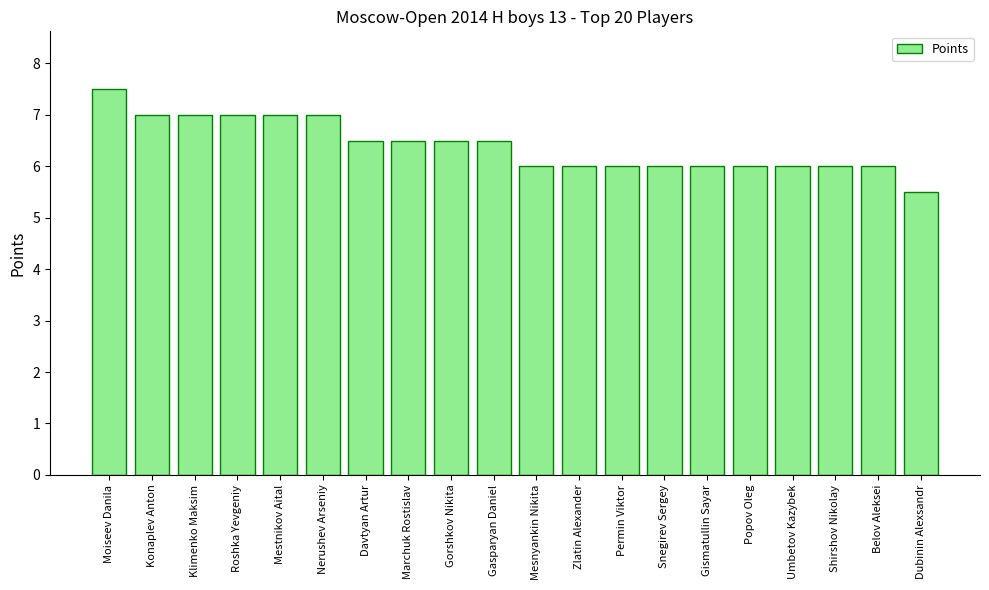

What is the approximate value at Dubinin Alexsandr?

5.5